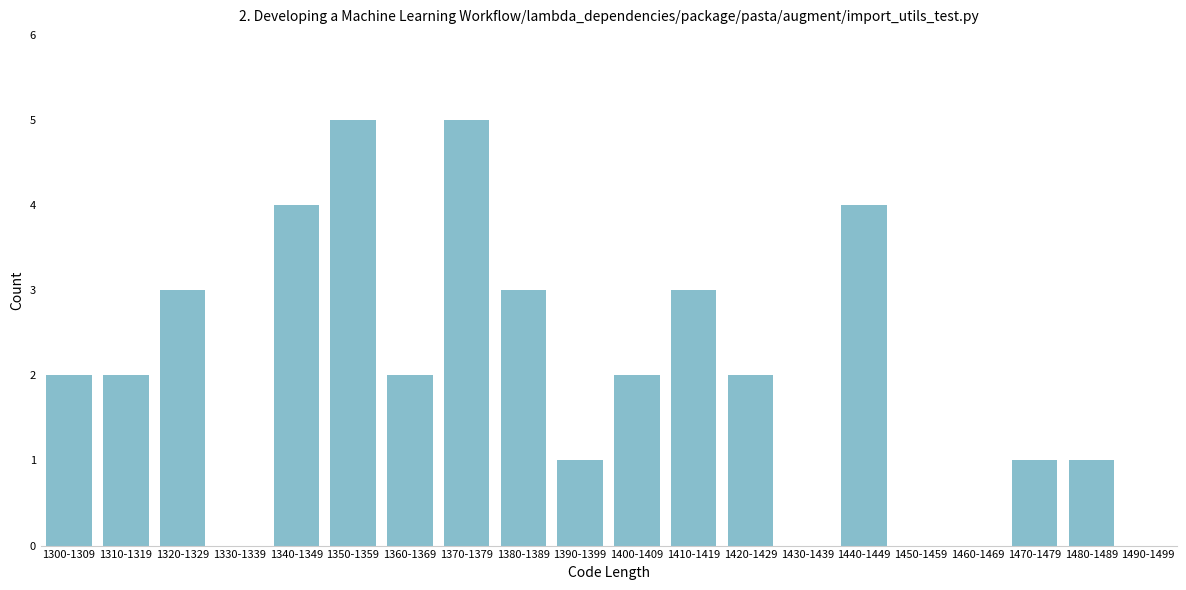

Reading left to right, list all the values displayed in this chart.

1300-1309=2	1310-1319=2	1320-1329=3	1330-1339=0	1340-1349=4	1350-1359=5	1360-1369=2	1370-1379=5	1380-1389=3	1390-1399=1	1400-1409=2	1410-1419=3	1420-1429=2	1430-1439=0	1440-1449=4	1450-1459=0	1460-1469=0	1470-1479=1	1480-1489=1	1490-1499=0